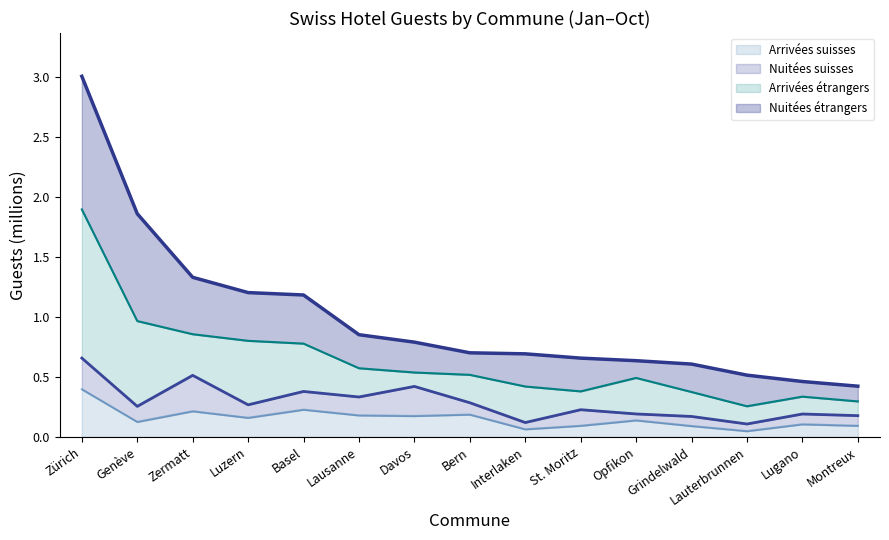

What is the minimum value for Nuitées suisses?

0.1